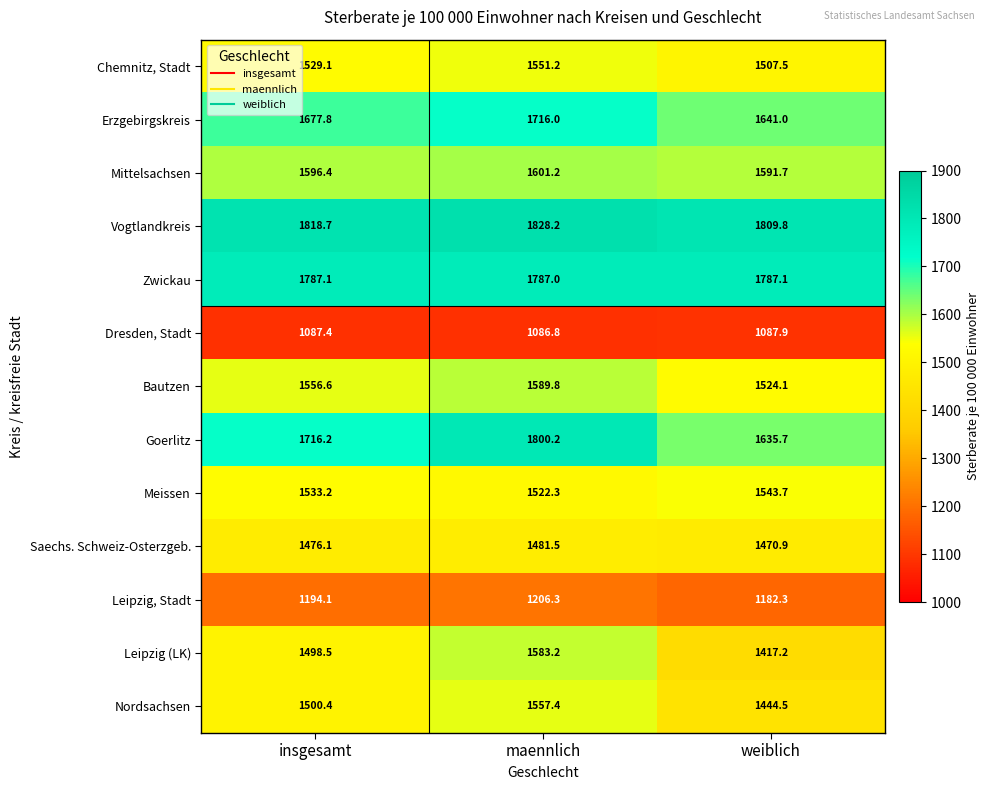

Count the number of categories in the chart.

3